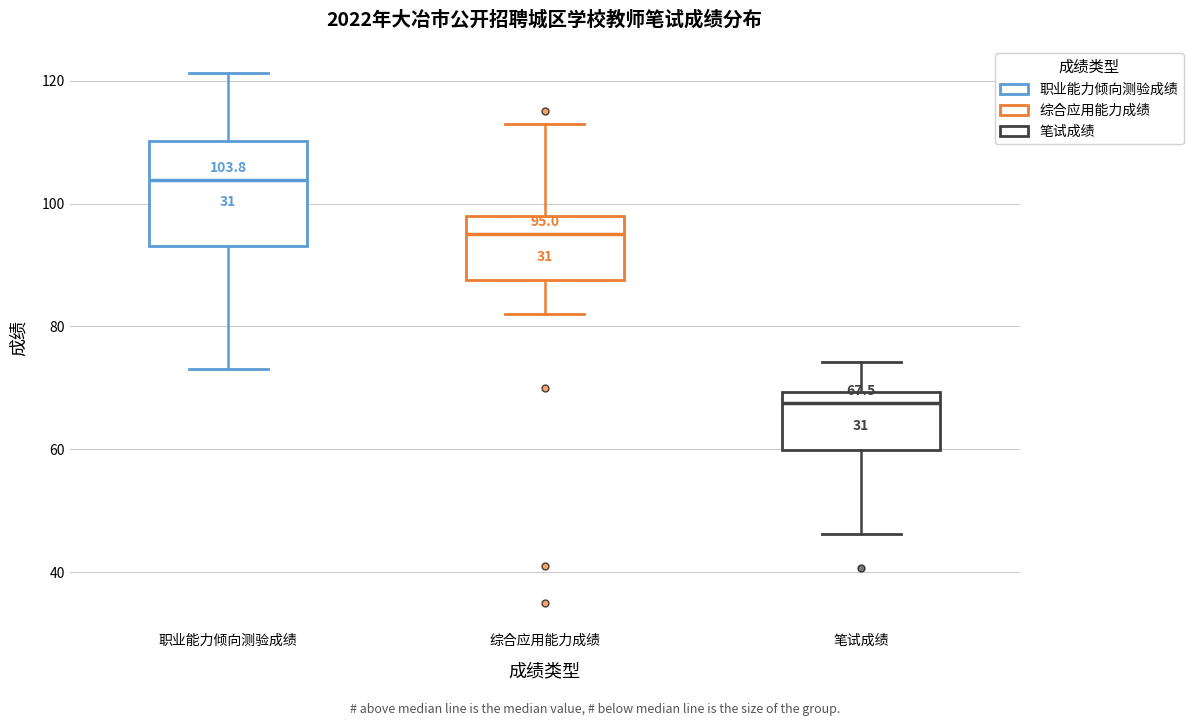

Which box is the tallest, from its lower edge to its upper edge?

职业能力倾向测验成绩